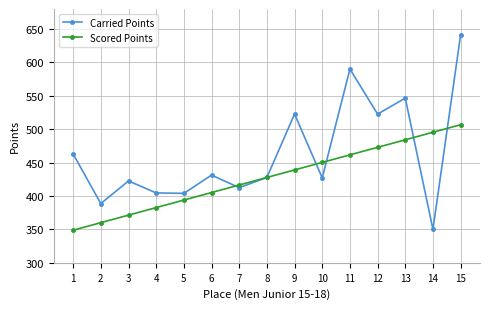

What is the spread (max minus min) of values at 6?

26.0